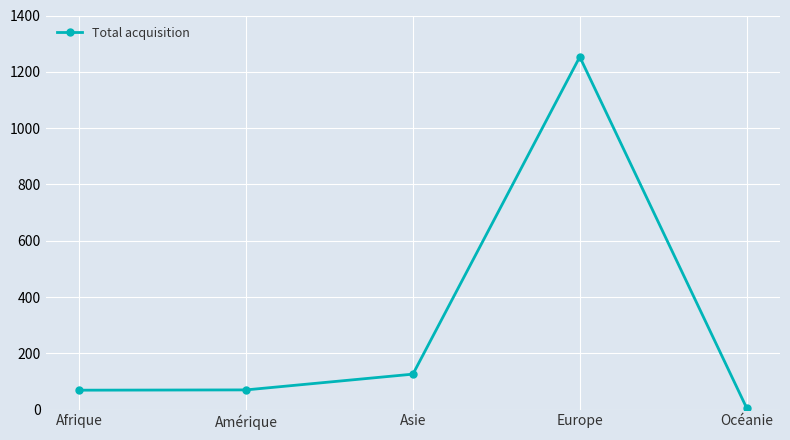

What is the sum of the values at Europe and Amérique?

1323